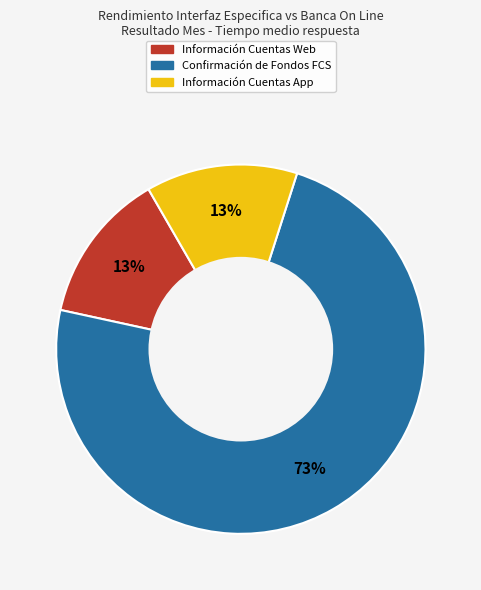

Which slice represents more than half of the pie?

Confirmación de Fondos FCS